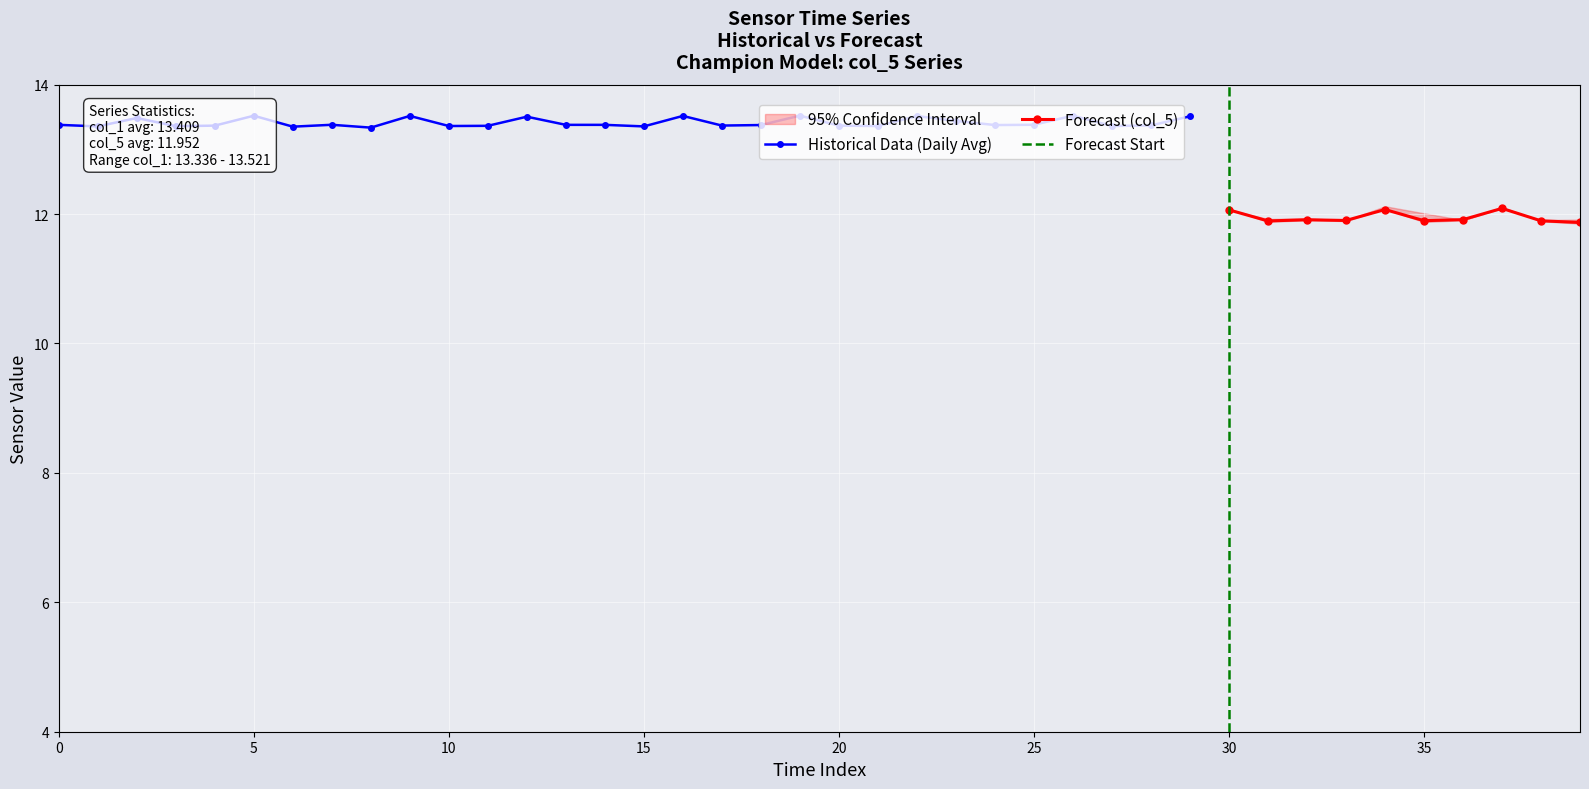

Count the Historical Data (Daily Avg) values in the range 13 to 14.

30